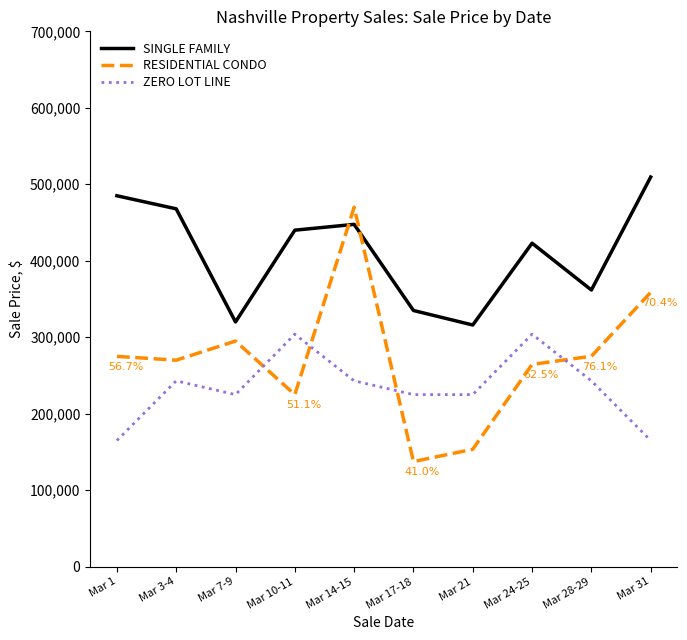

Is it true that SINGLE FAMILY equals 447600 at Mar 14-15?

True